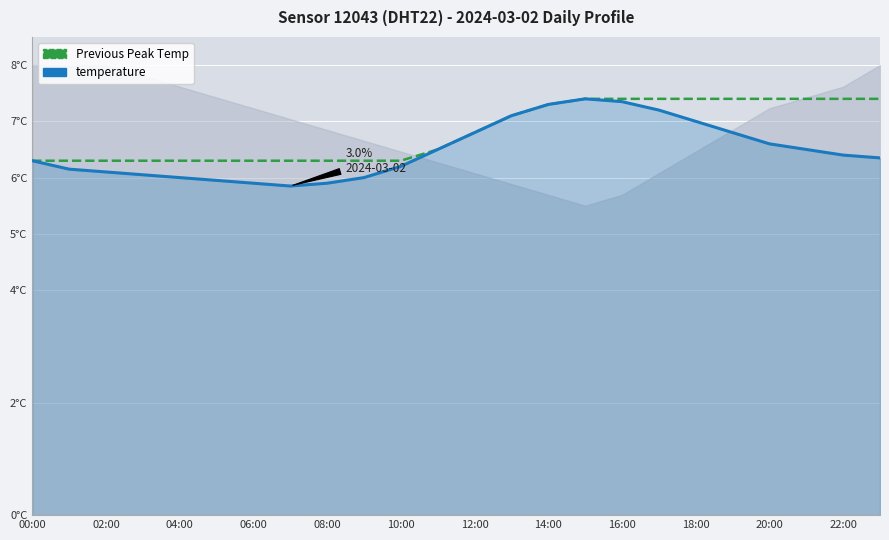

What is the minimum value for Previous Peak Temp?

6.3